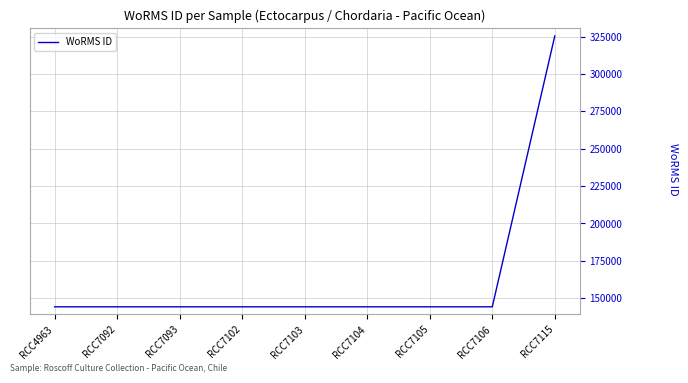

The value at RCC7106 is 210920. True or false?

False